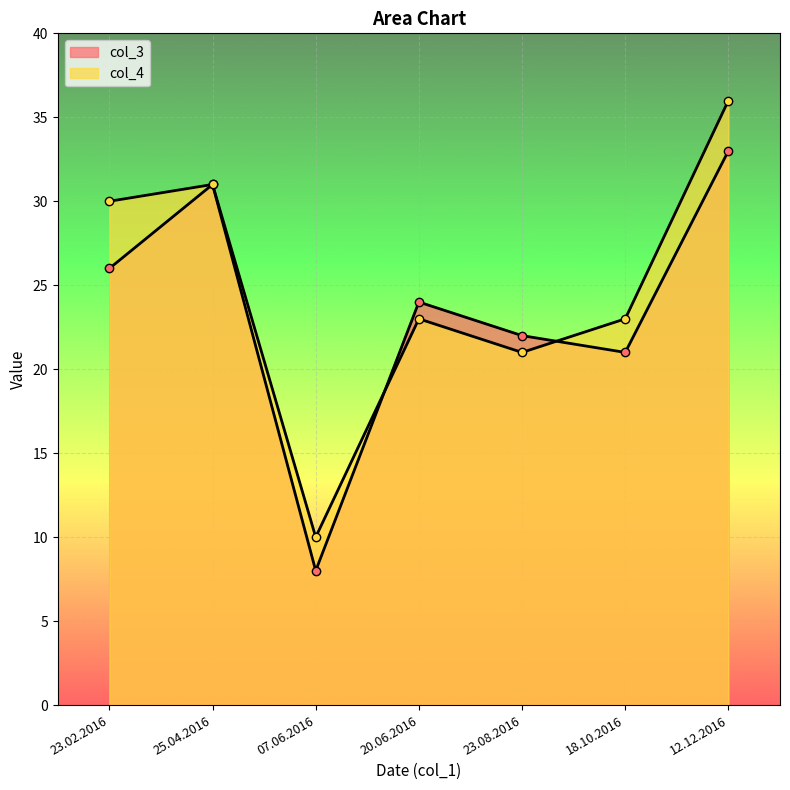

How many data points in col_3 are less than 24?

3